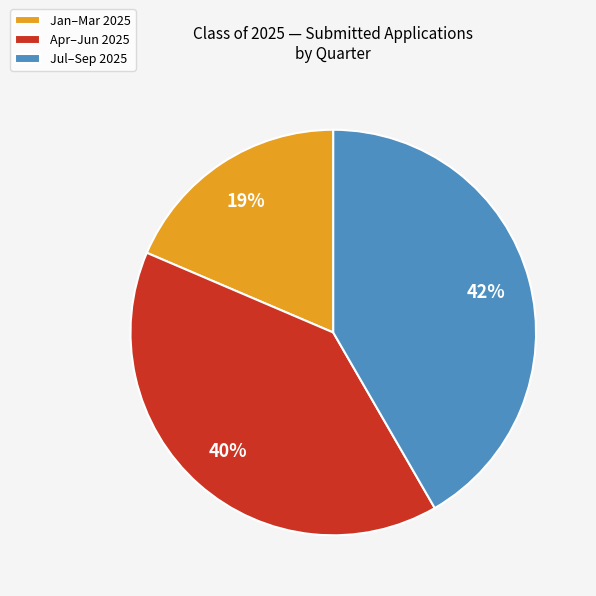

Is it true that Jul–Sep 2025 is 30% of the pie?

False